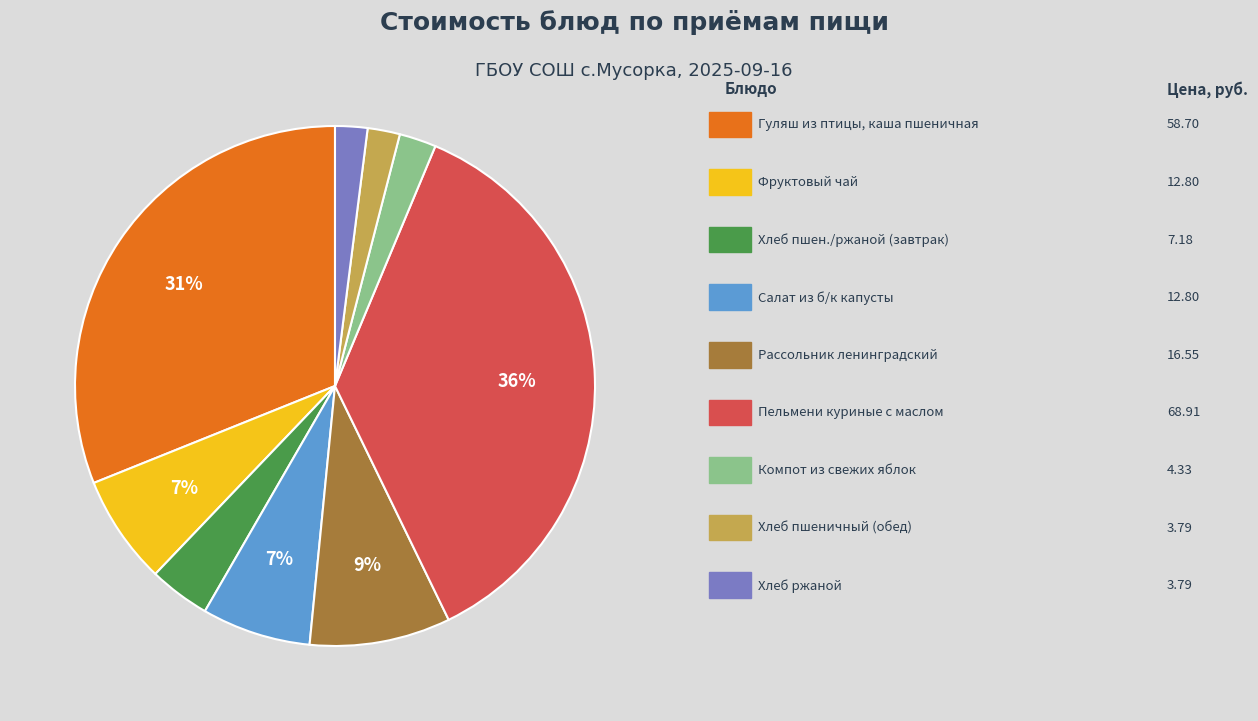

How many segments does this pie chart have?

9